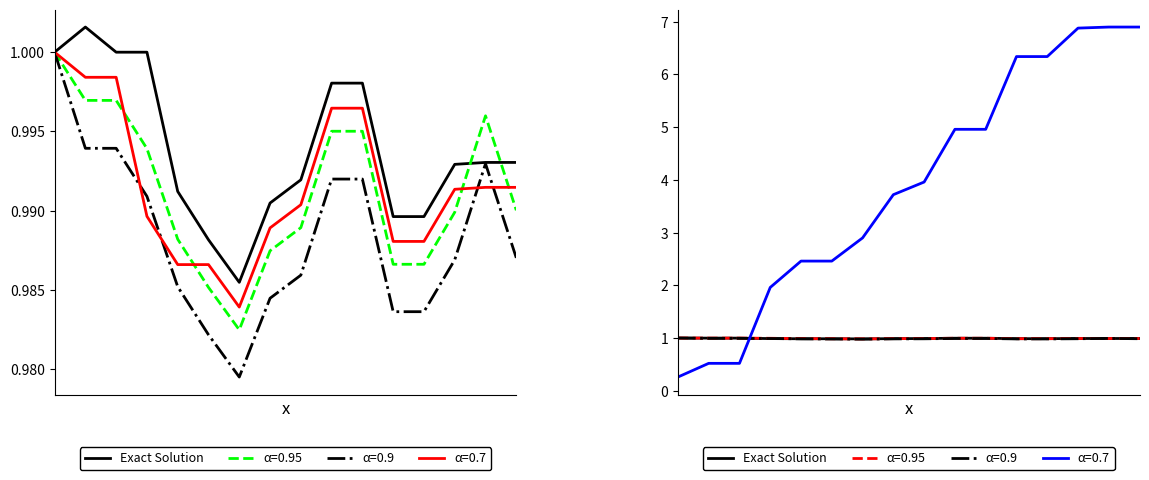

What is the sum of the values at 13 and 10?

2.0